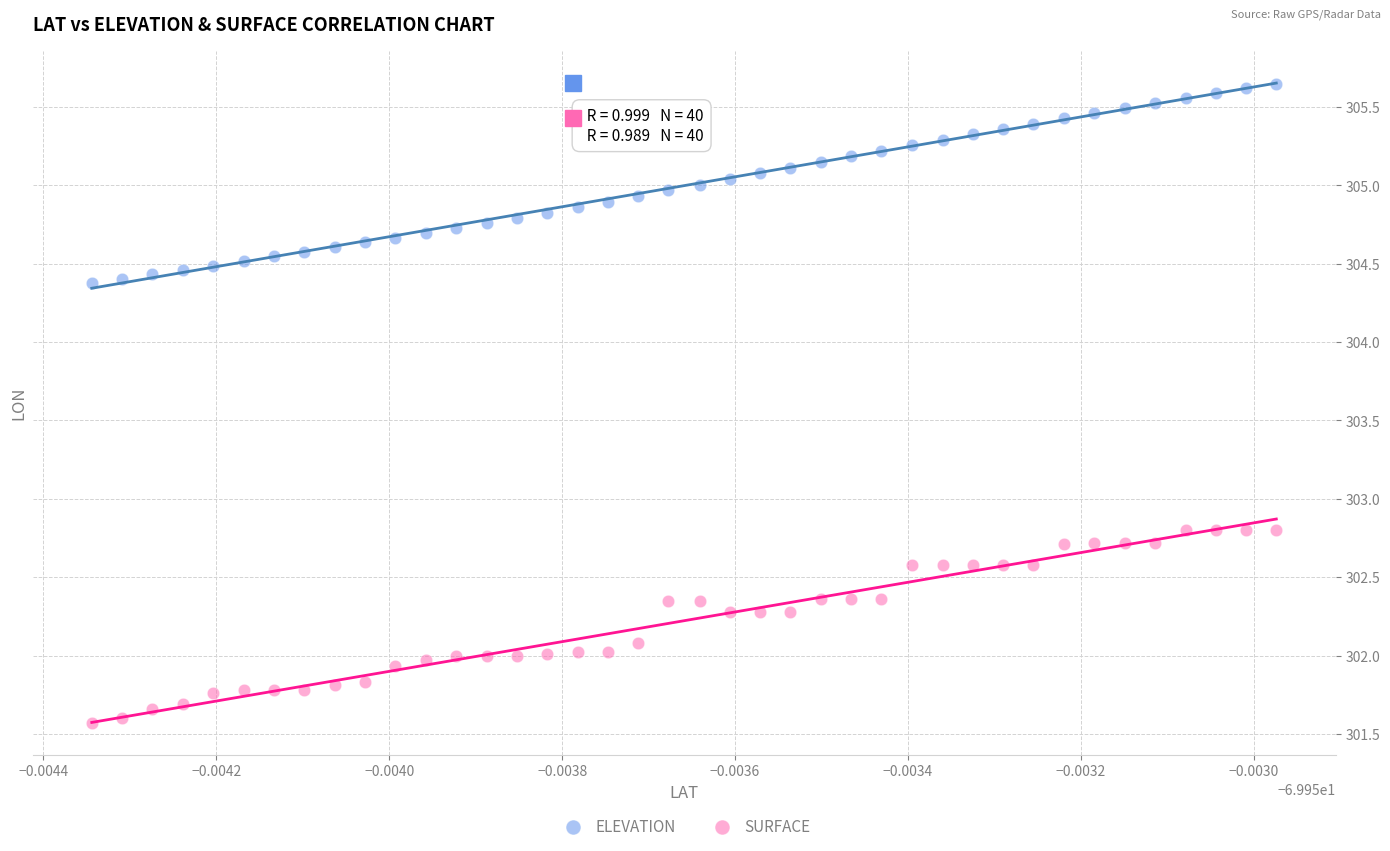

Which series has the largest Y range (max minus min)?

ELEVATION